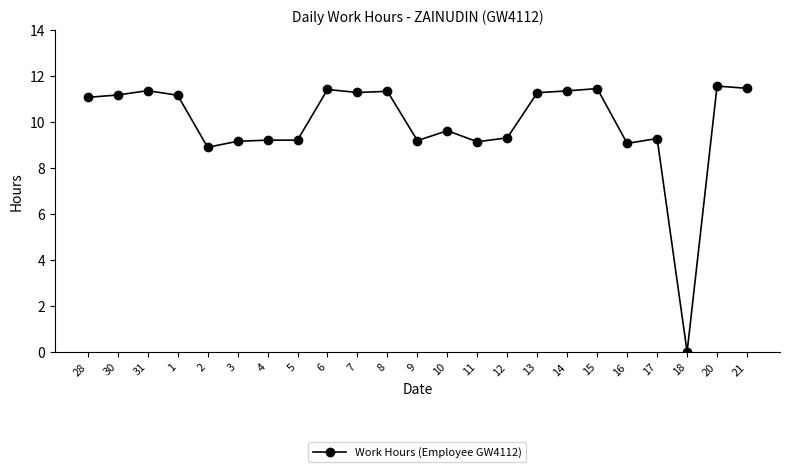

What is the ratio of the value at 5 to the value at 9?

1.0